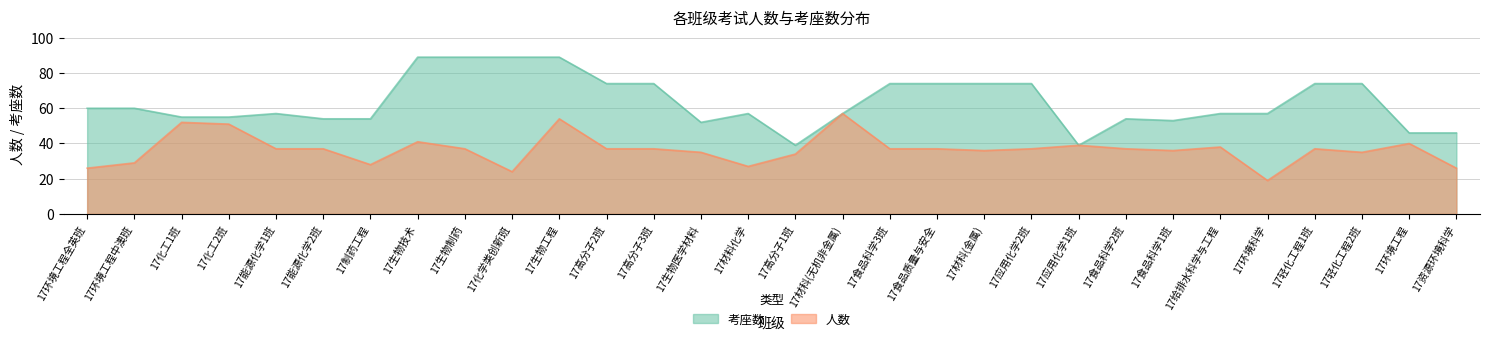

What is the total value across all series at 17生物技术?

130